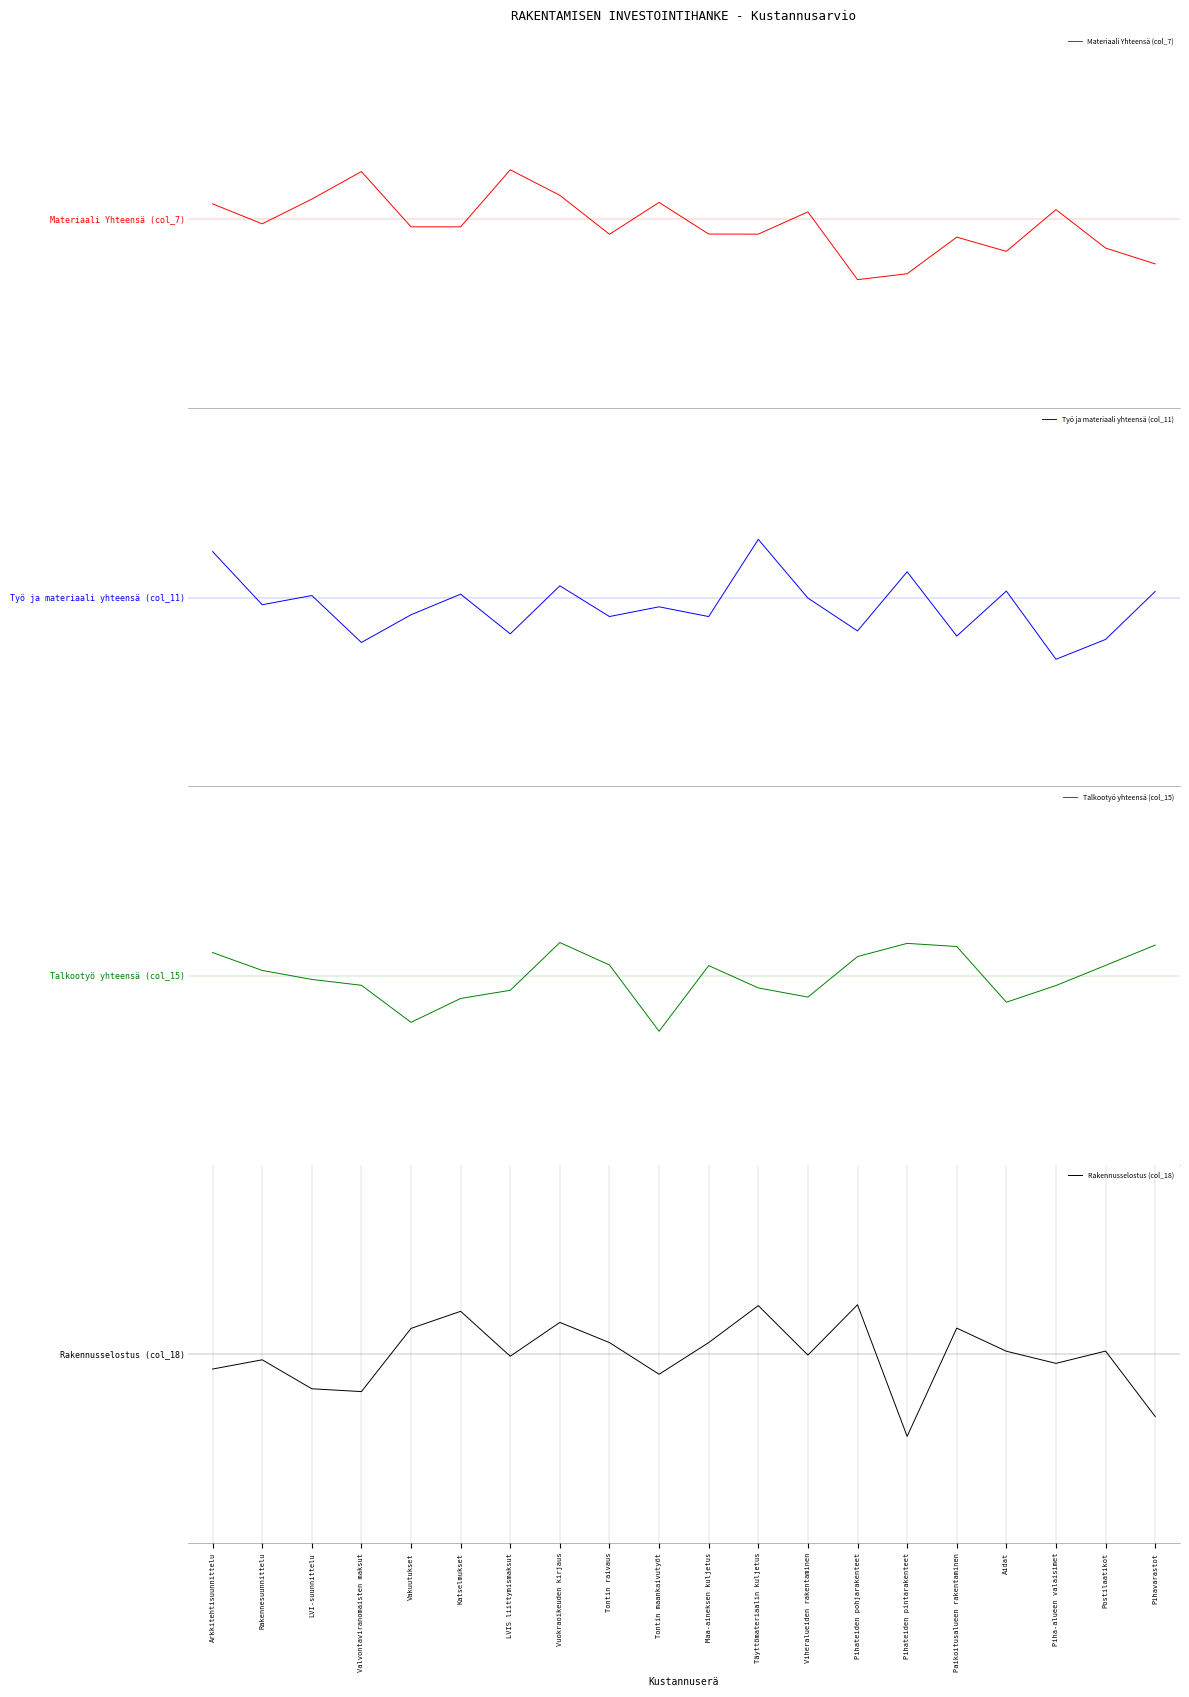

Is this an area chart (filled region under the line)?

No